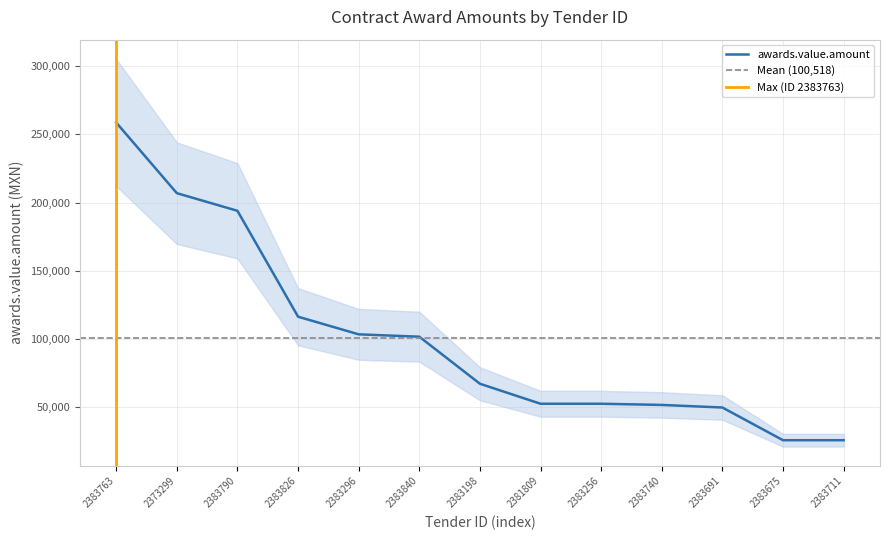

Reading left to right, list all the values displayed in this chart.

258620	206897	193965	116379	103448	101724	67241	52586	52586	51724	49836	25862	25862